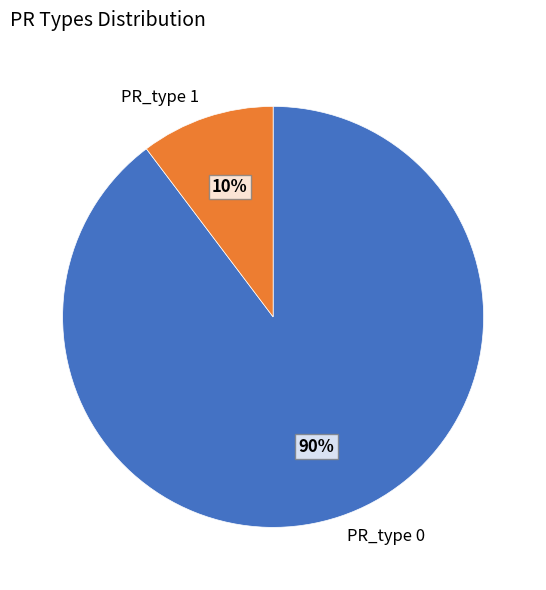

To the nearest percent, what is the average slice percentage?

50%